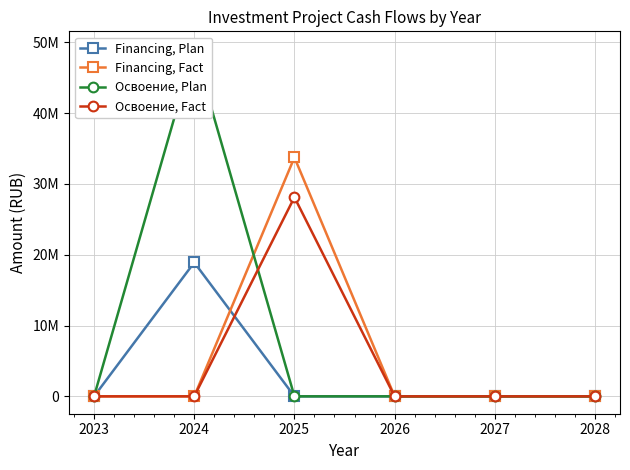

List the series in order of their peak value, highest first.

Освоение, Plan, Financing, Fact, Освоение, Fact, Financing, Plan